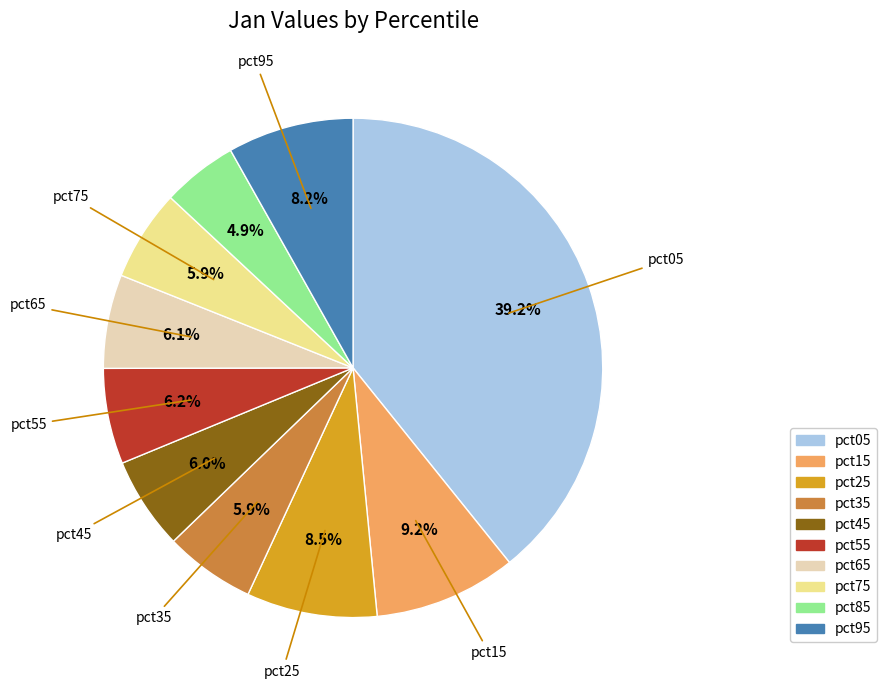

What portion of the pie excludes pct45?

94.0%